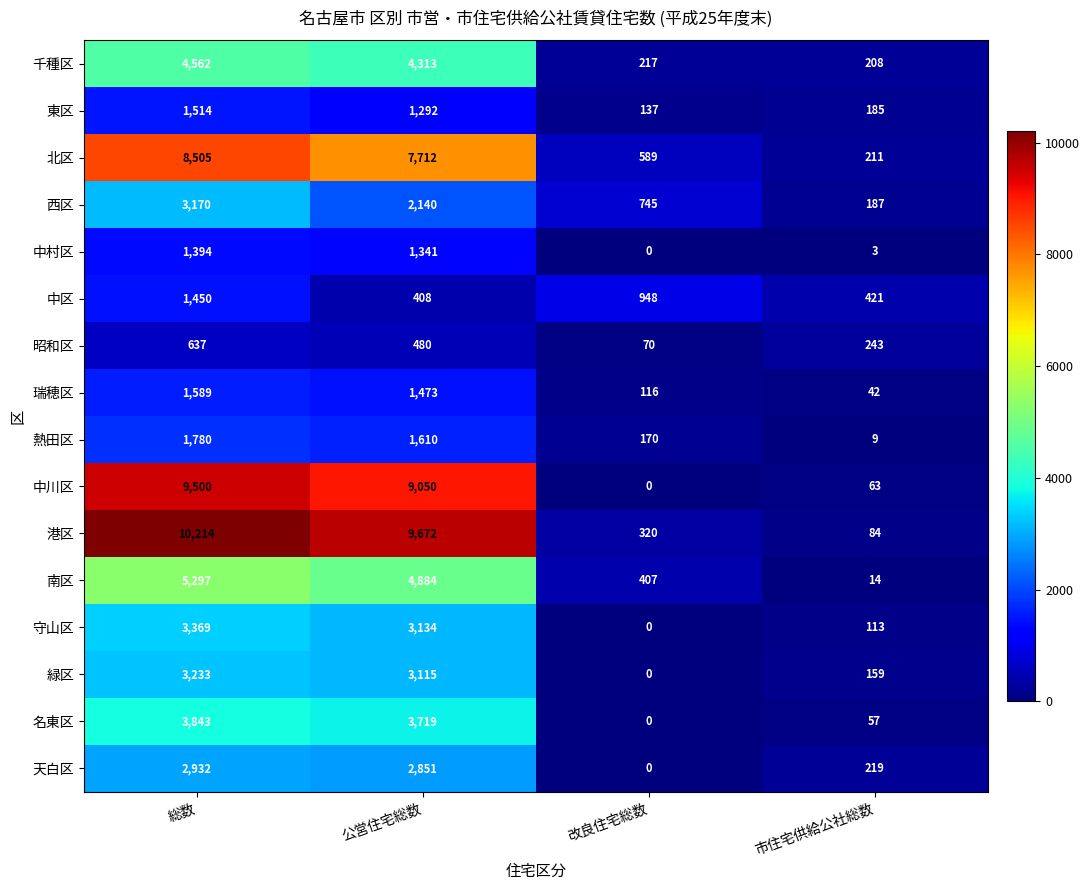

Is it true that 天白区 equals 1175 at 改良住宅総数?

False